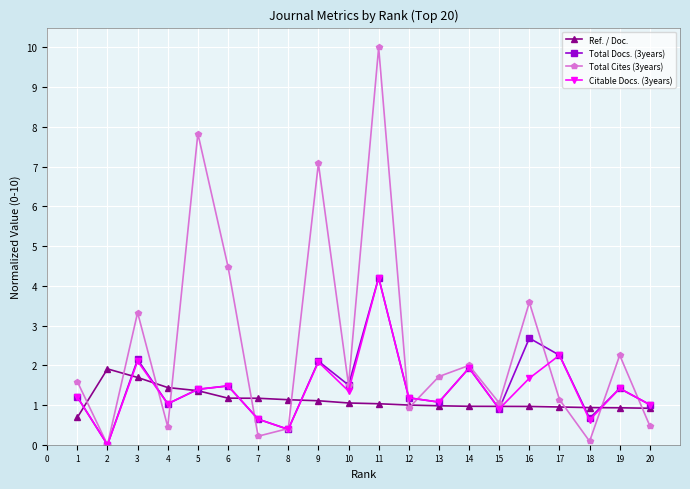

True or false: Total Cites (3years) has a value of 2.3 at 13.

False